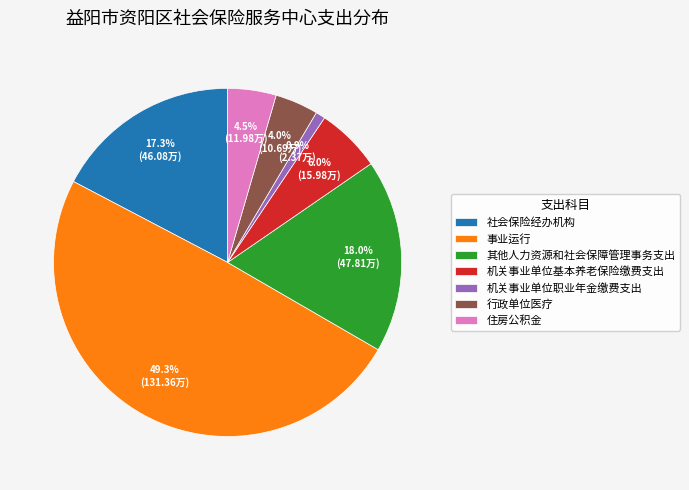

How many segments does this pie chart have?

7